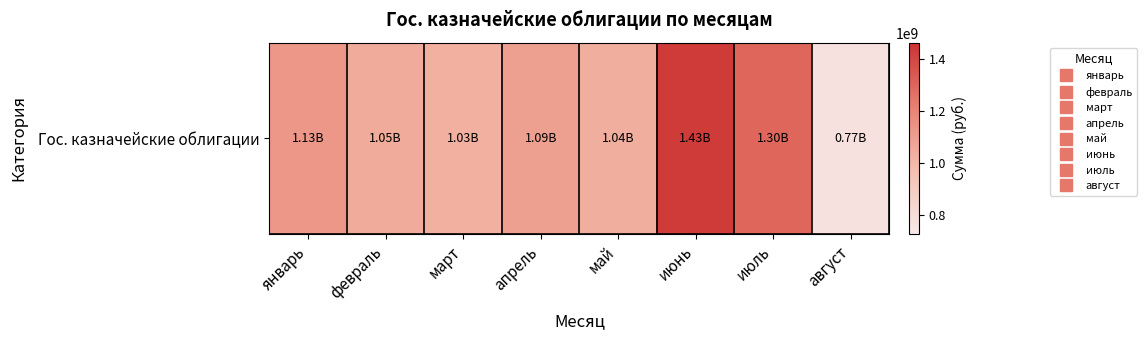

List the labels in order of value, largest first.

июнь, июль, январь, апрель, февраль, май, март, август